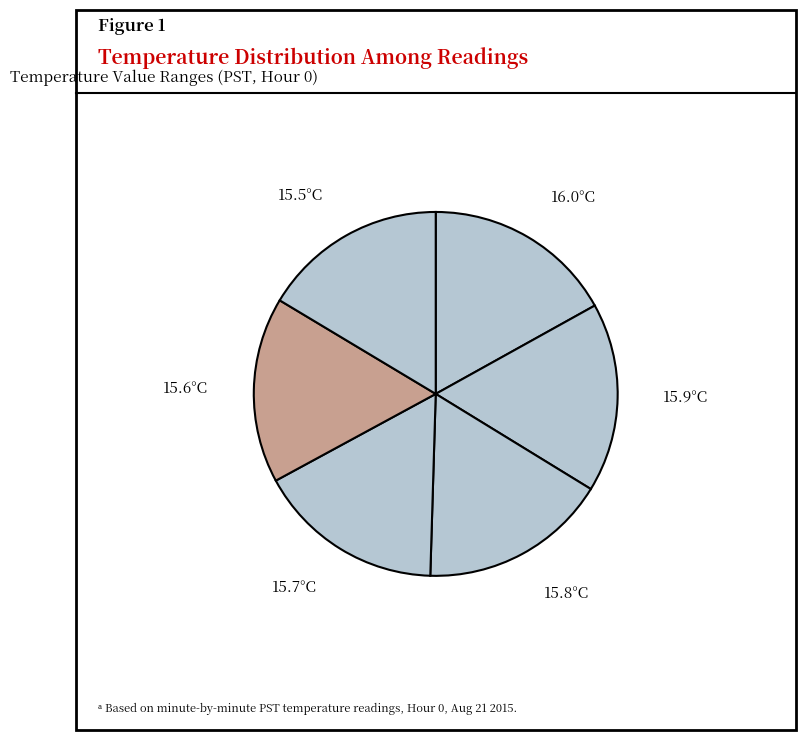

Is it true that 15.7°C is 17% of the pie?

True